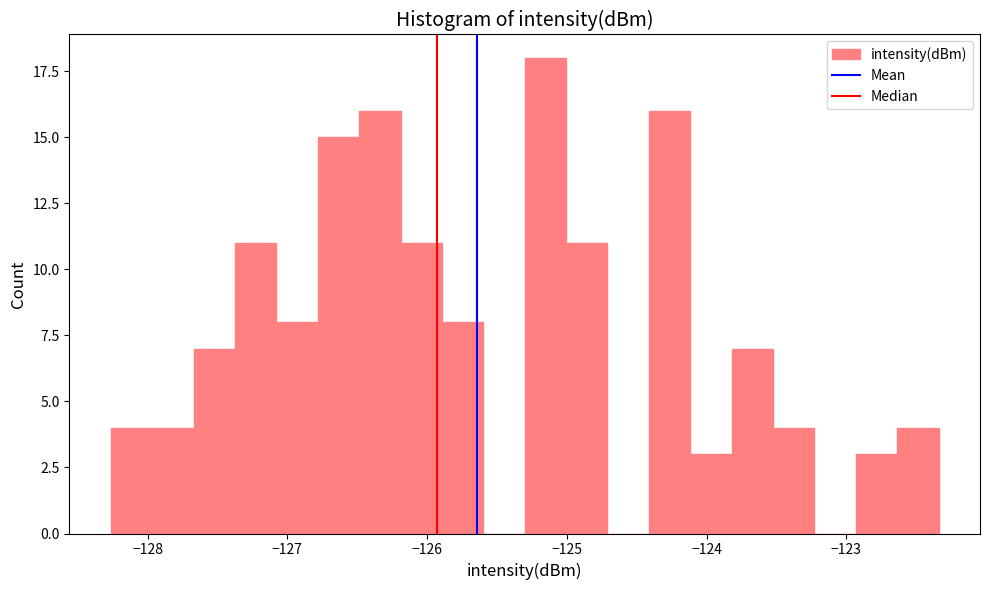

Around what value on the x-axis is the tallest bar? Give the approximate position of its centre, as read against the axis.

-125.2